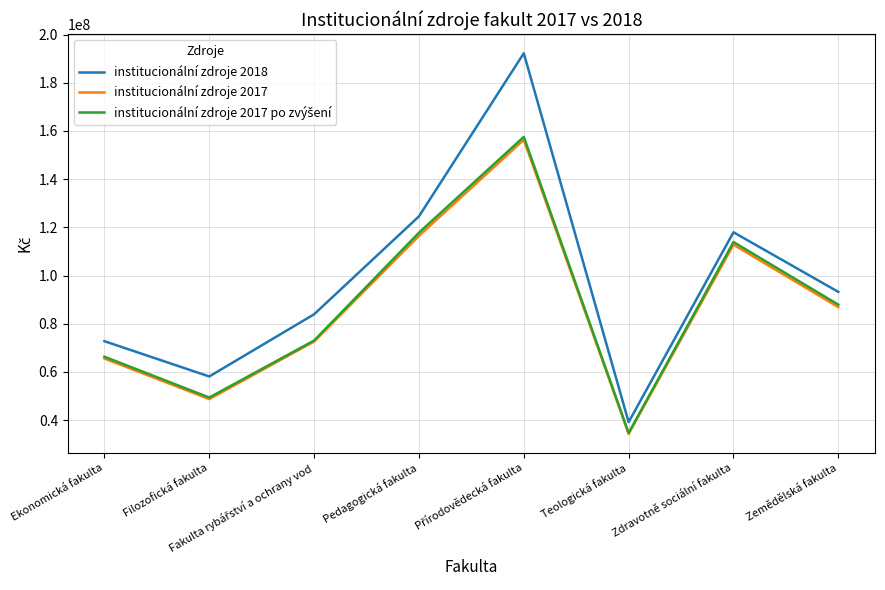

True or false: institucionální zdroje 2017 and institucionální zdroje 2018 cross at least once.

False